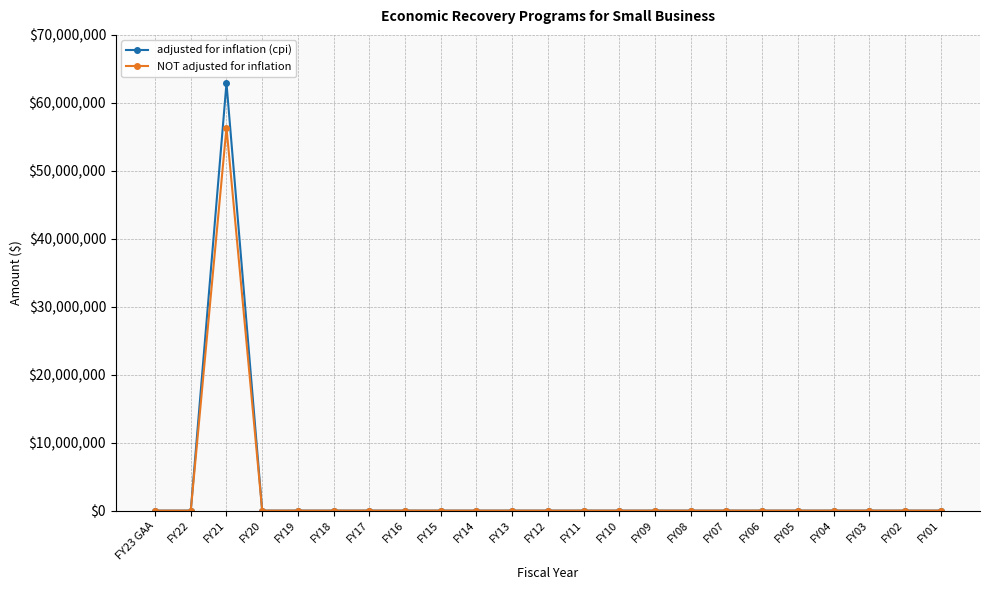

How many lines are shown in the chart?

2